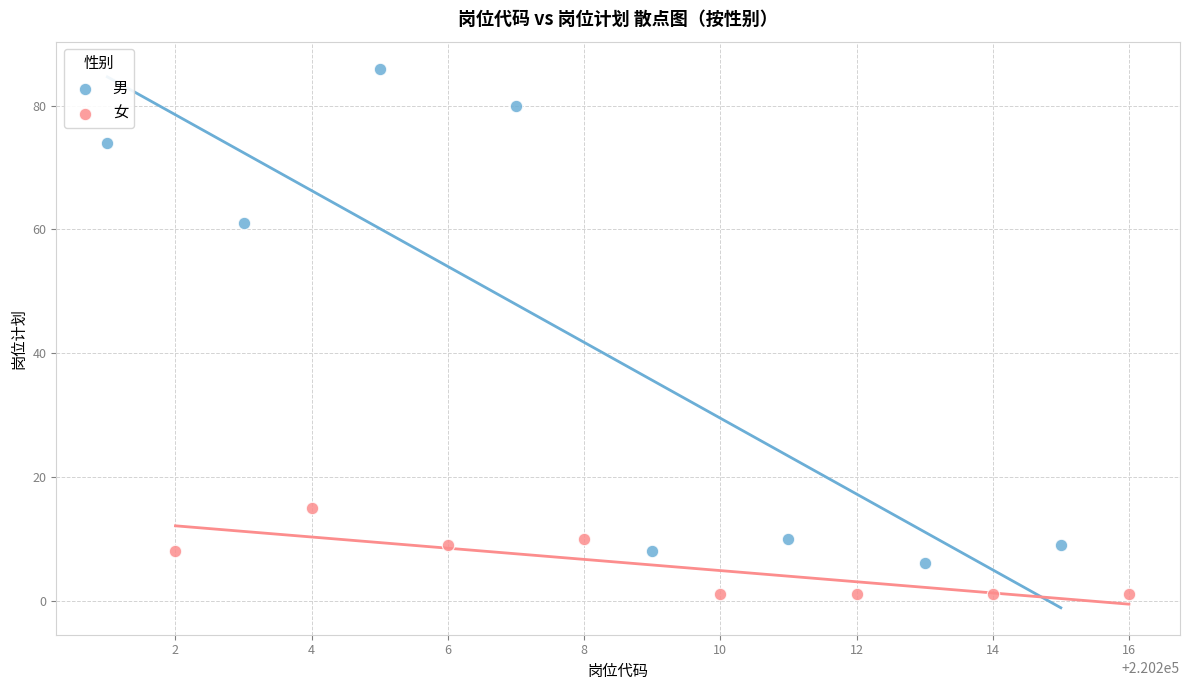

Which series contains the lowest Y value?

女